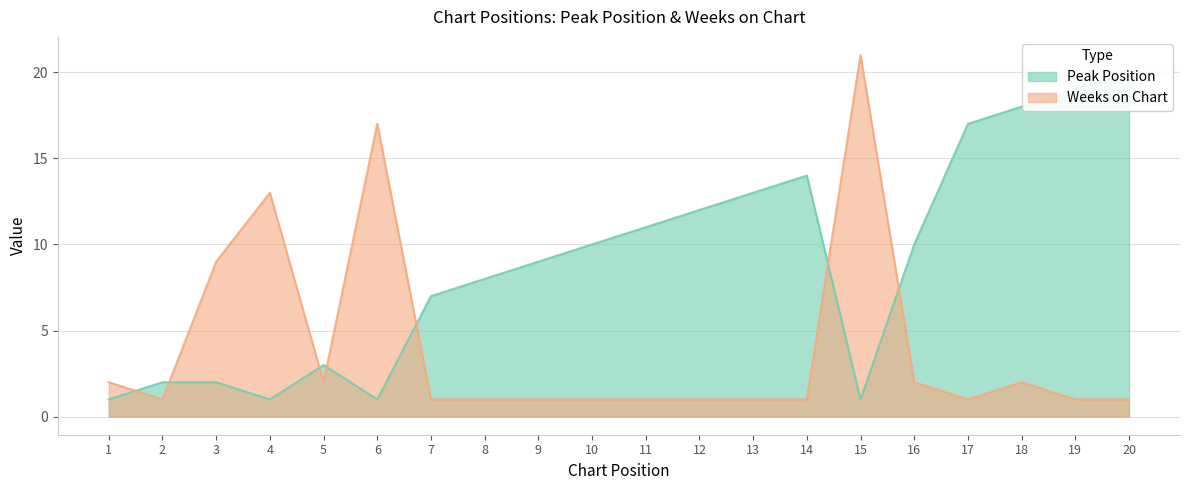

At how many categories does at least one series exceed 5?

17